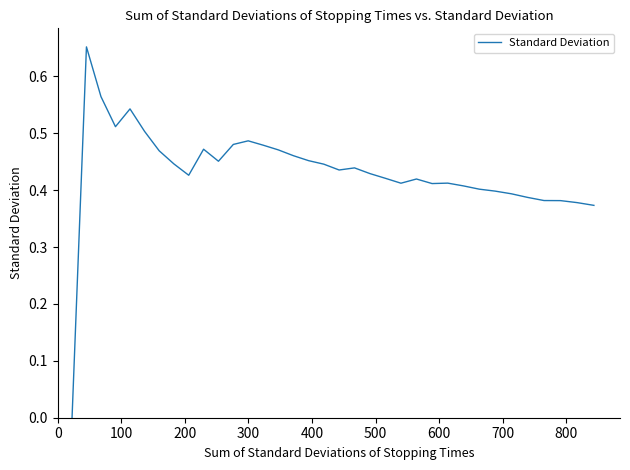

Count the values in the range 0 to 1.

35